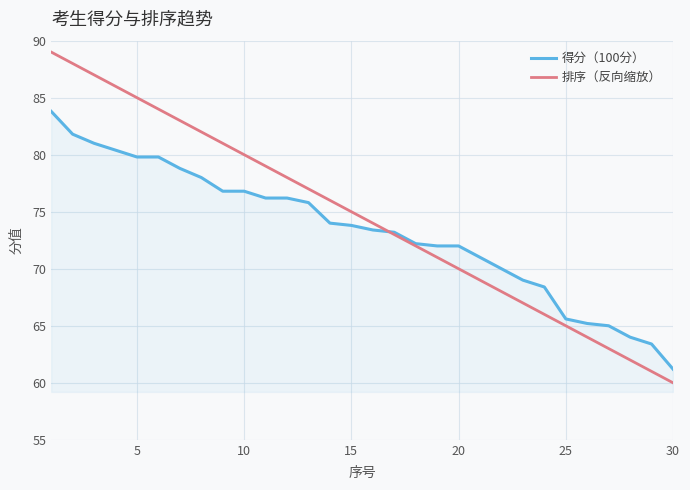

What is the greatest value displayed?

89.0